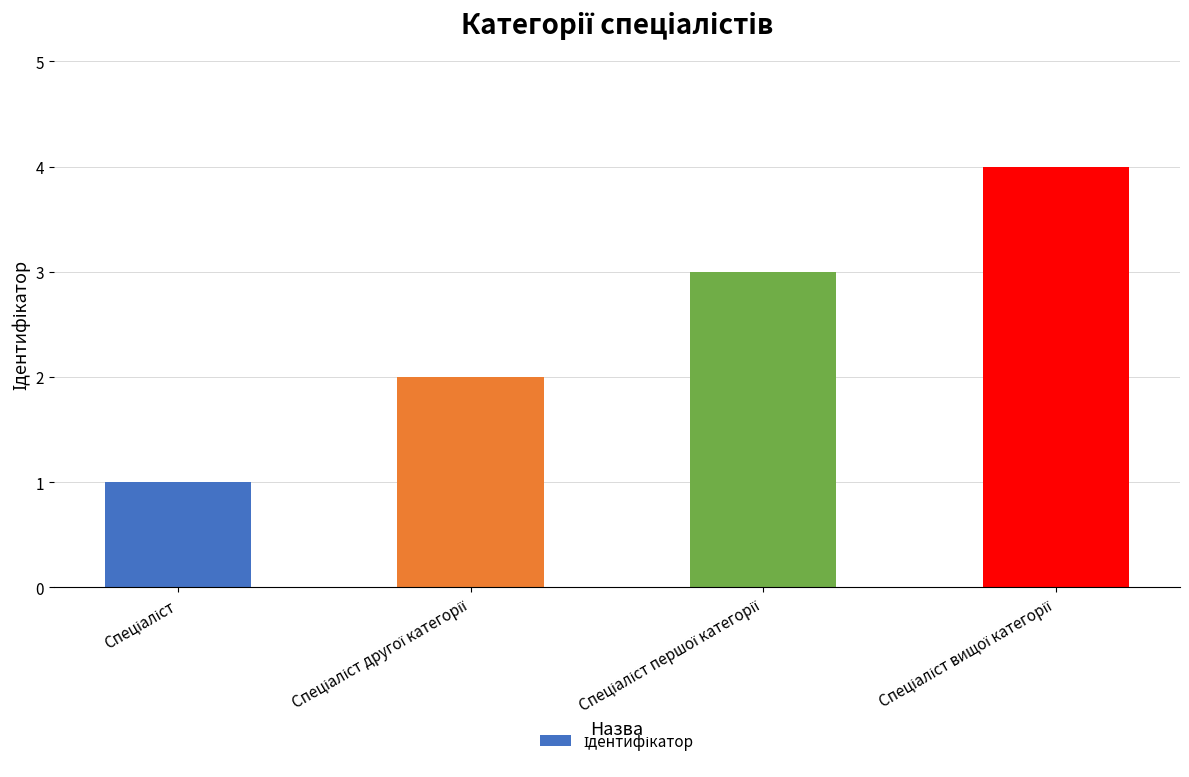

Count the values in the range 2 to 4.

3